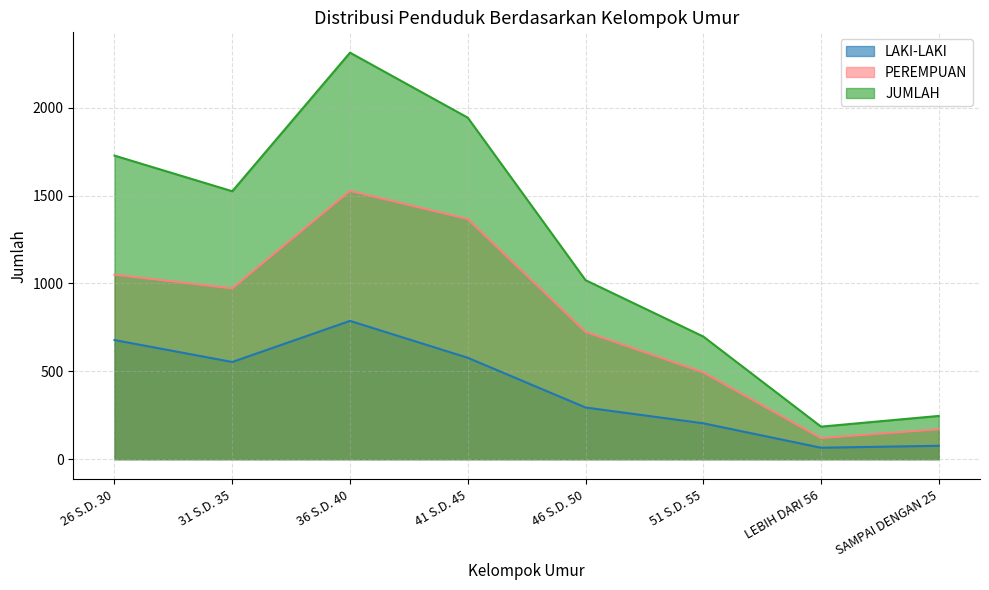

What is the label of the 6th point from the right?

36 S.D. 40